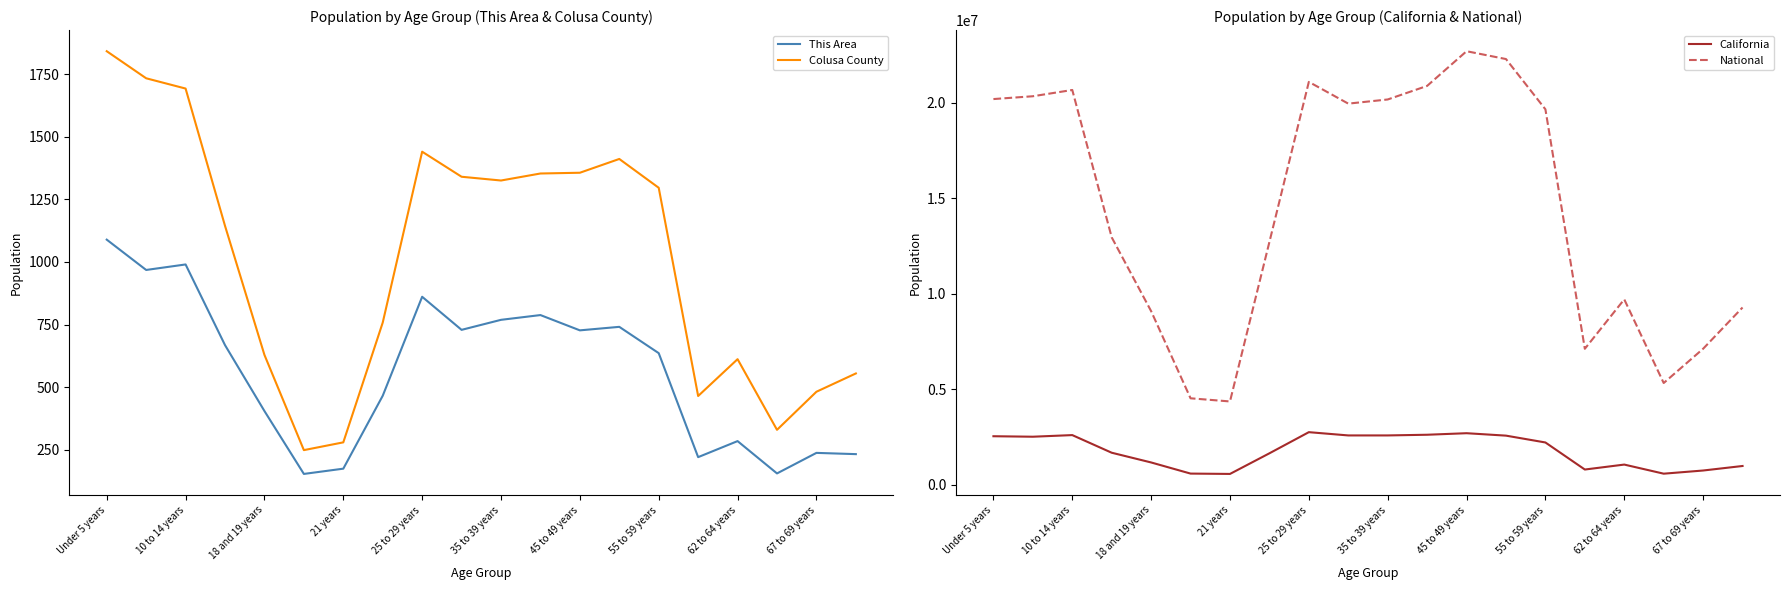

What is the lowest value of the Colusa County series?

249